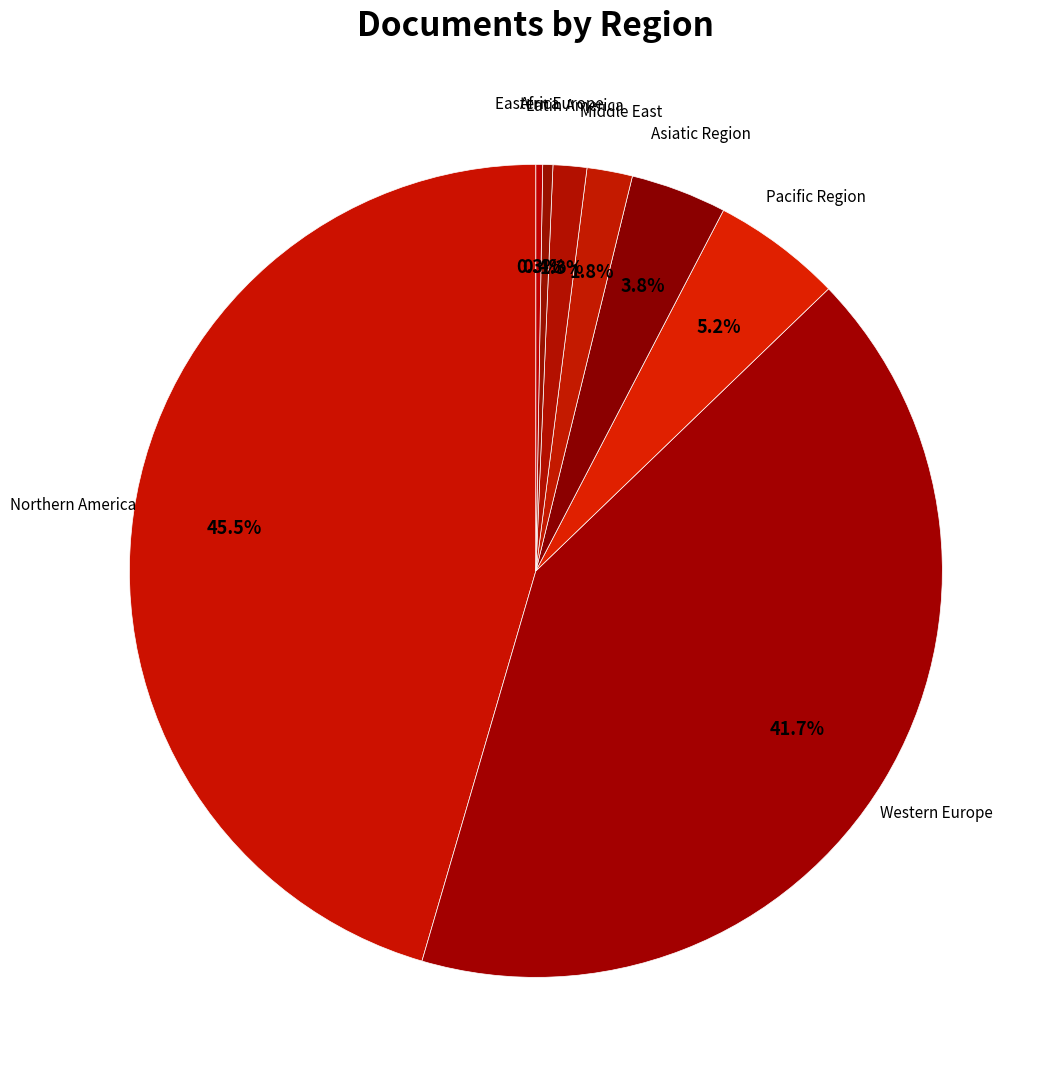

Which has a higher value, Western Europe or Middle East?

Western Europe